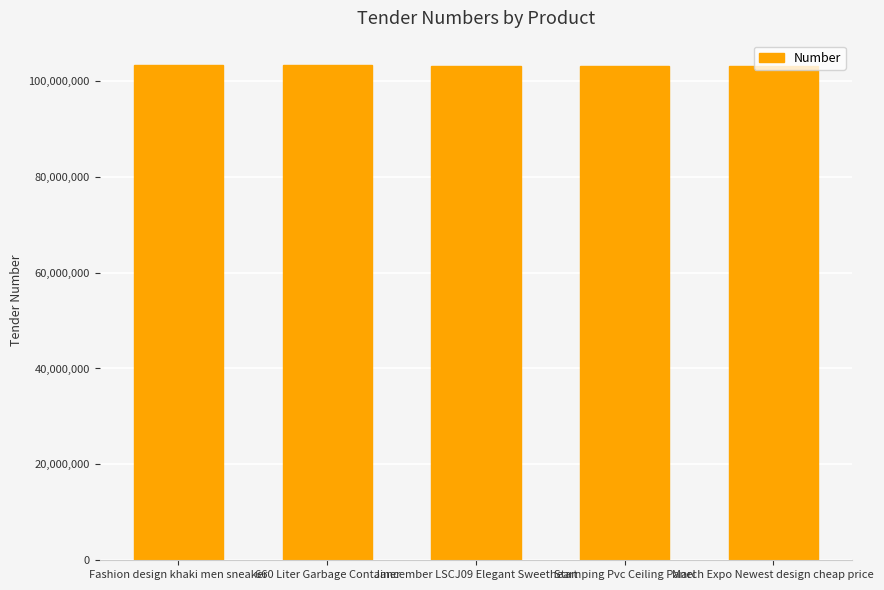

What is the maximum value shown in the chart?

103205978